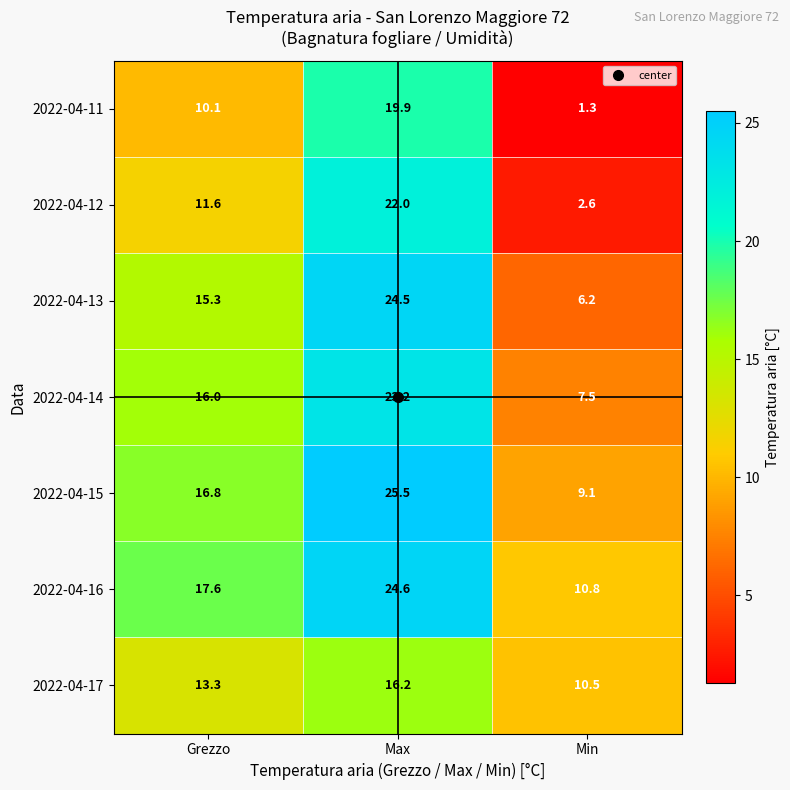

Which series has the widest spread of values?

2022-04-12